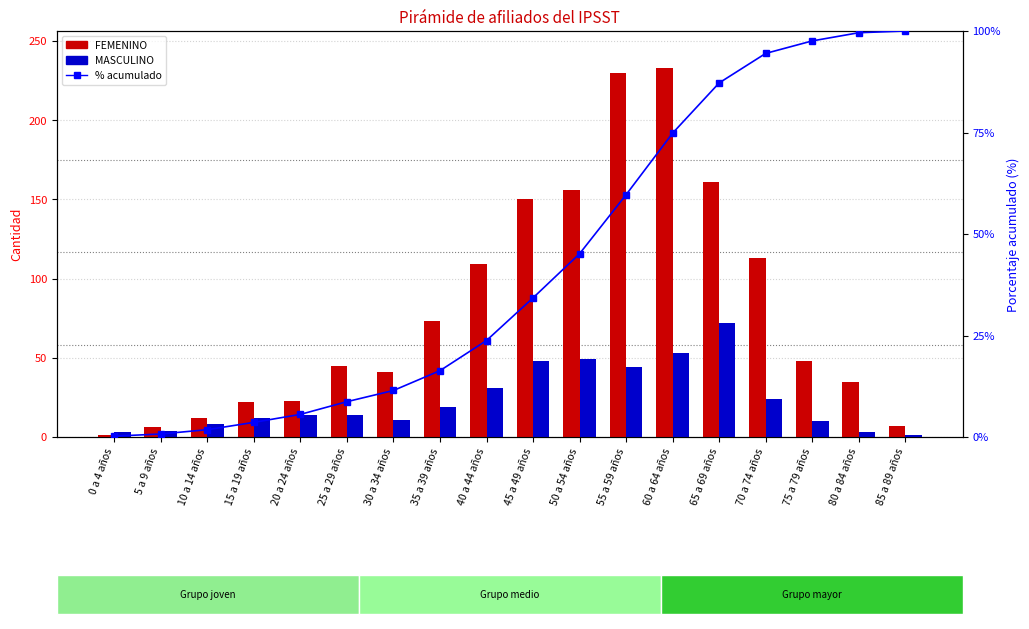

Between 75 a 79 años and 45 a 49 años, which is larger?

45 a 49 años